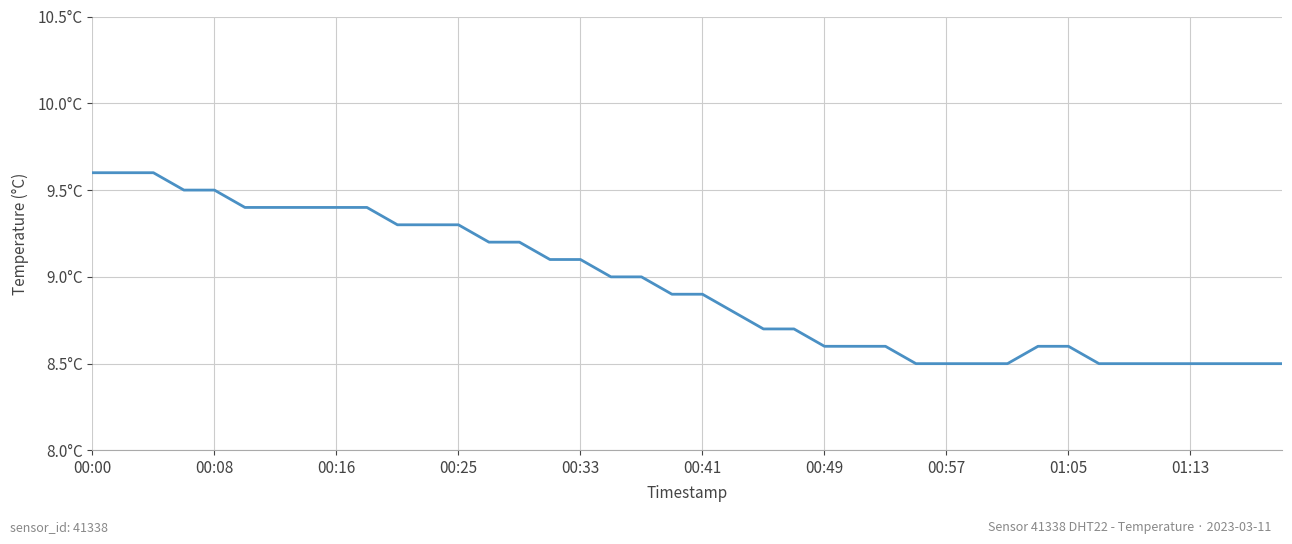

Is this an area chart (filled region under the line)?

No